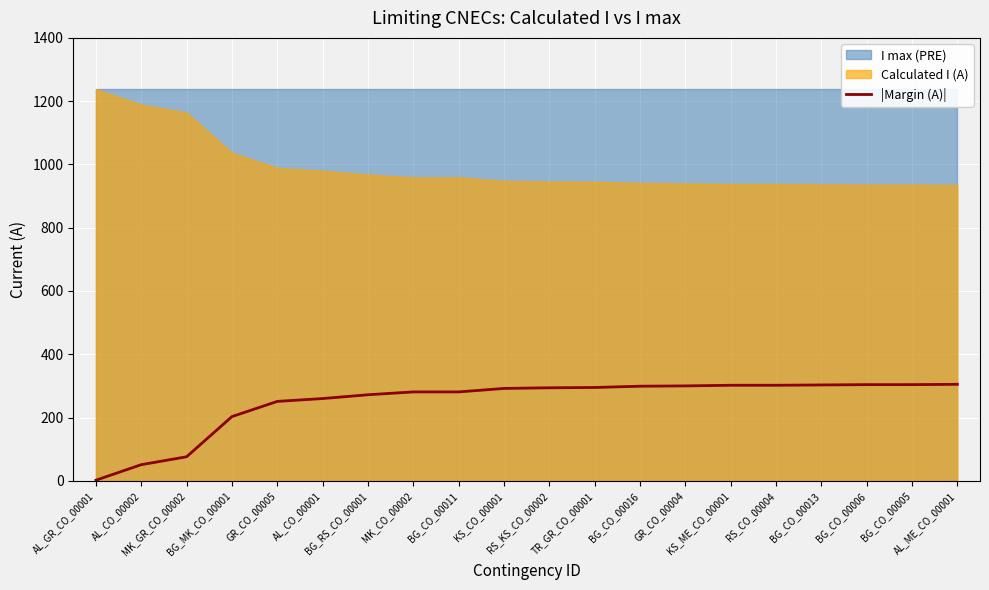

Where is the data nearest to the value 153?

BG_MK_CO_00001